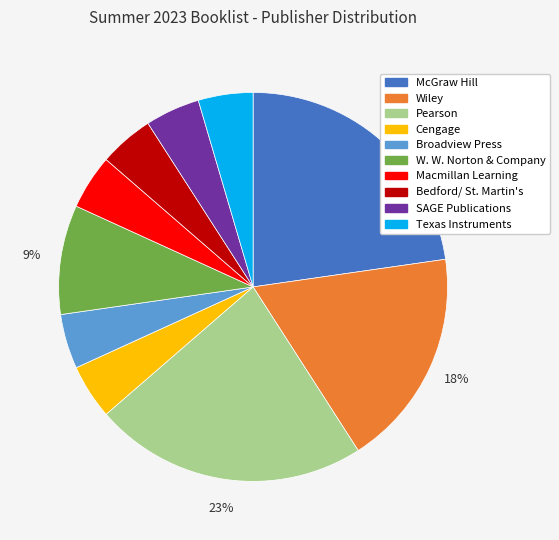

Does Wiley represent more than half of the total?

No